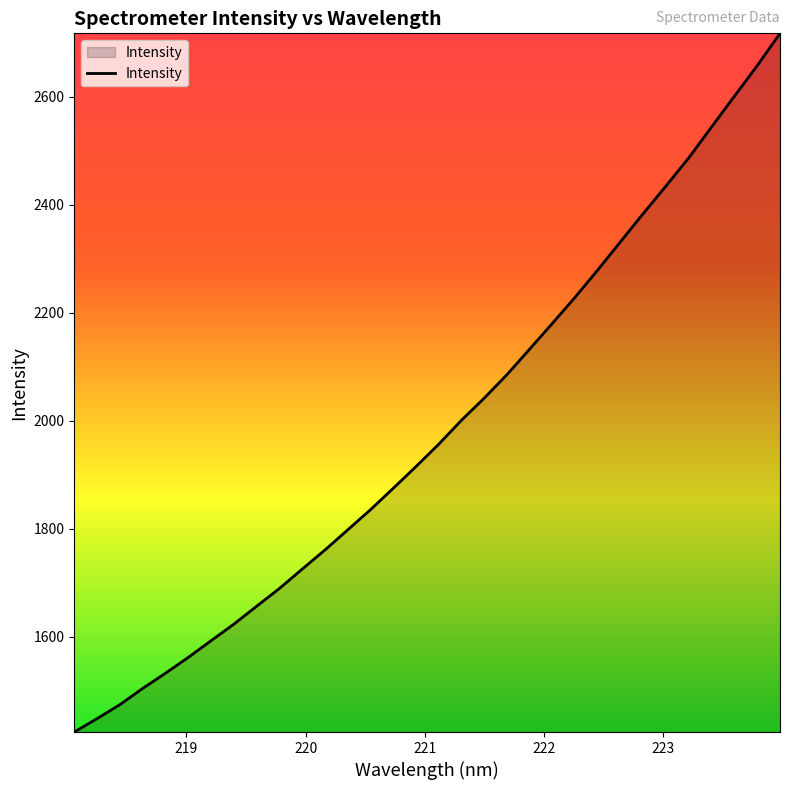

What is the smallest value displayed?

1423.1